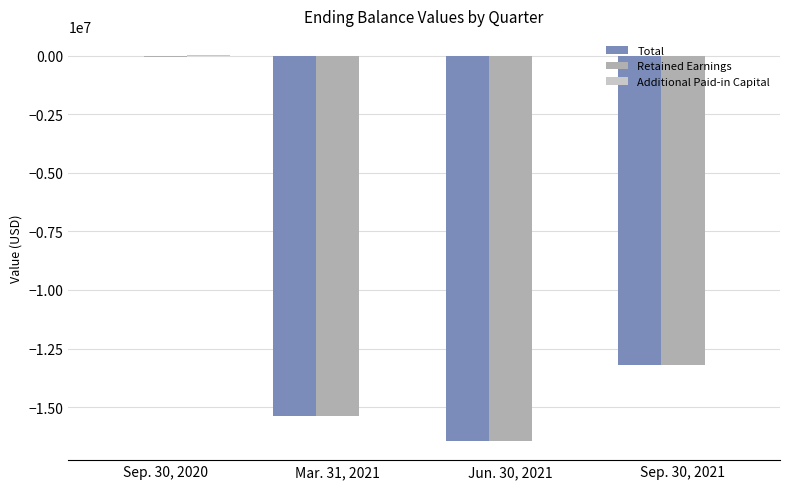

Where is Total nearest to the value -8225447?

Sep. 30, 2021